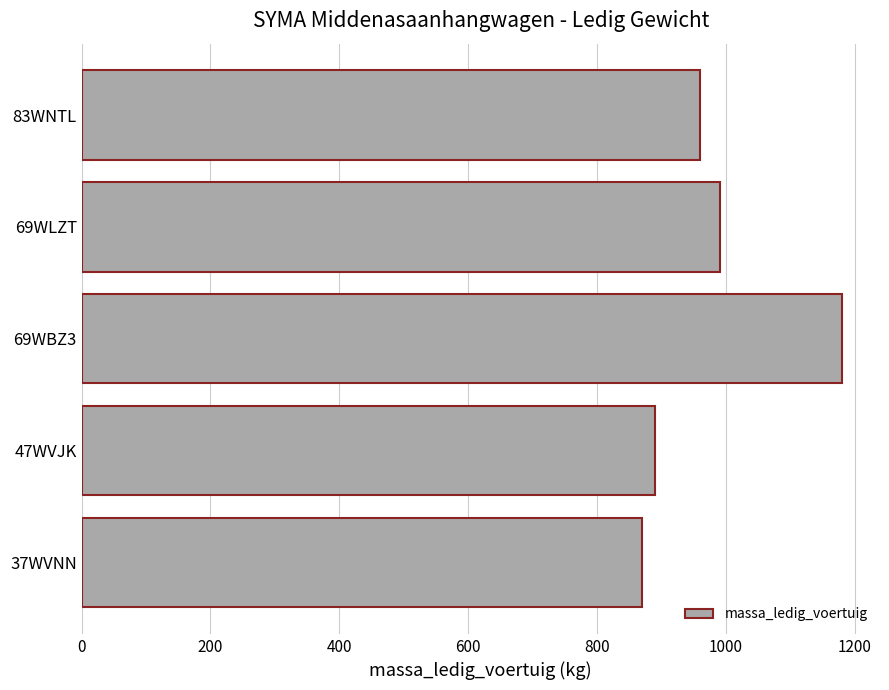

The chart shows a value of 890 at 47WVJK. True or false?

True